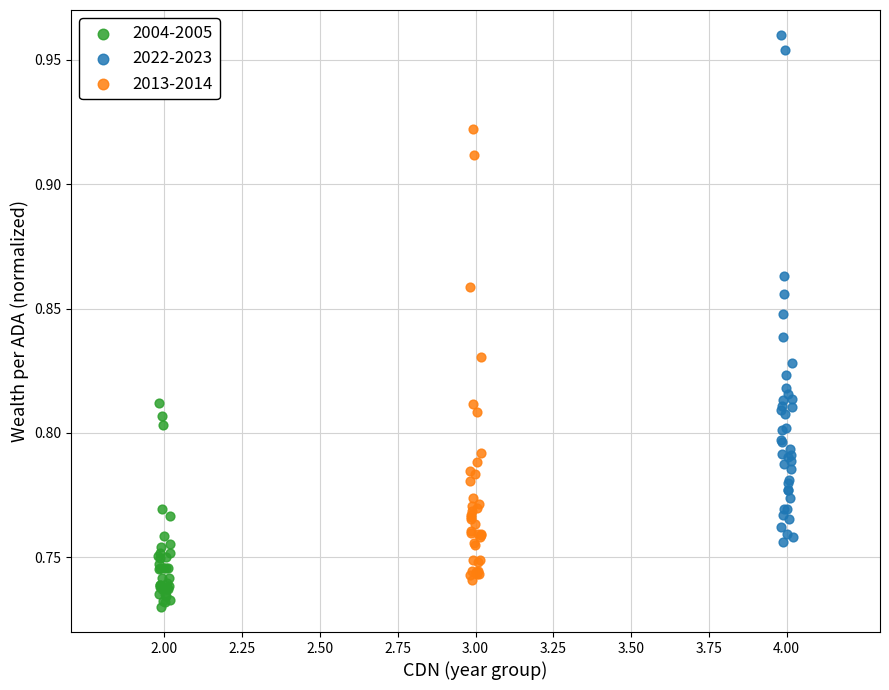

Which series contains the highest Y value?

2022-2023